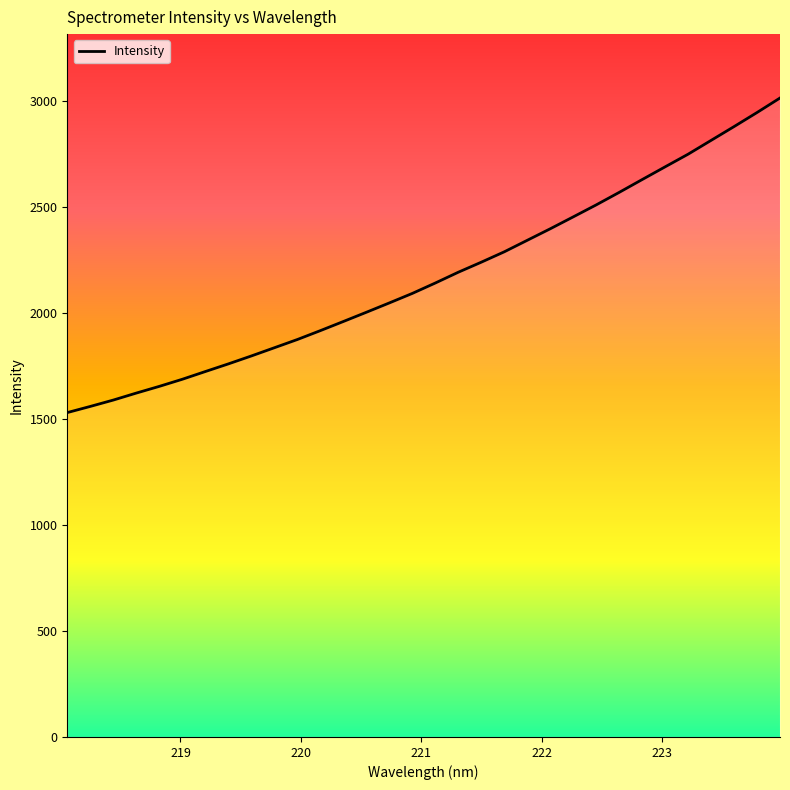

What is the minimum value shown in the chart?

1529.2